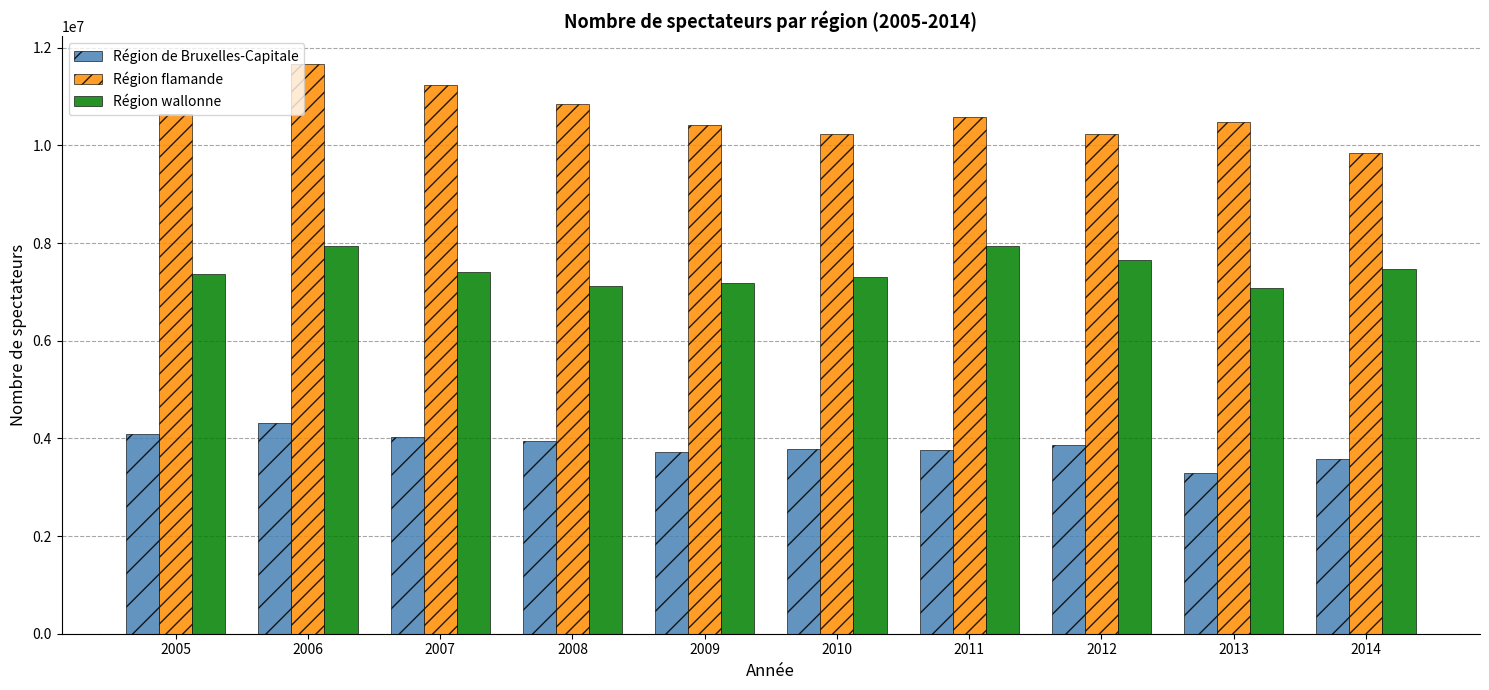

True or false: Région de Bruxelles-Capitale has a value of 3298154 at 2013.

True